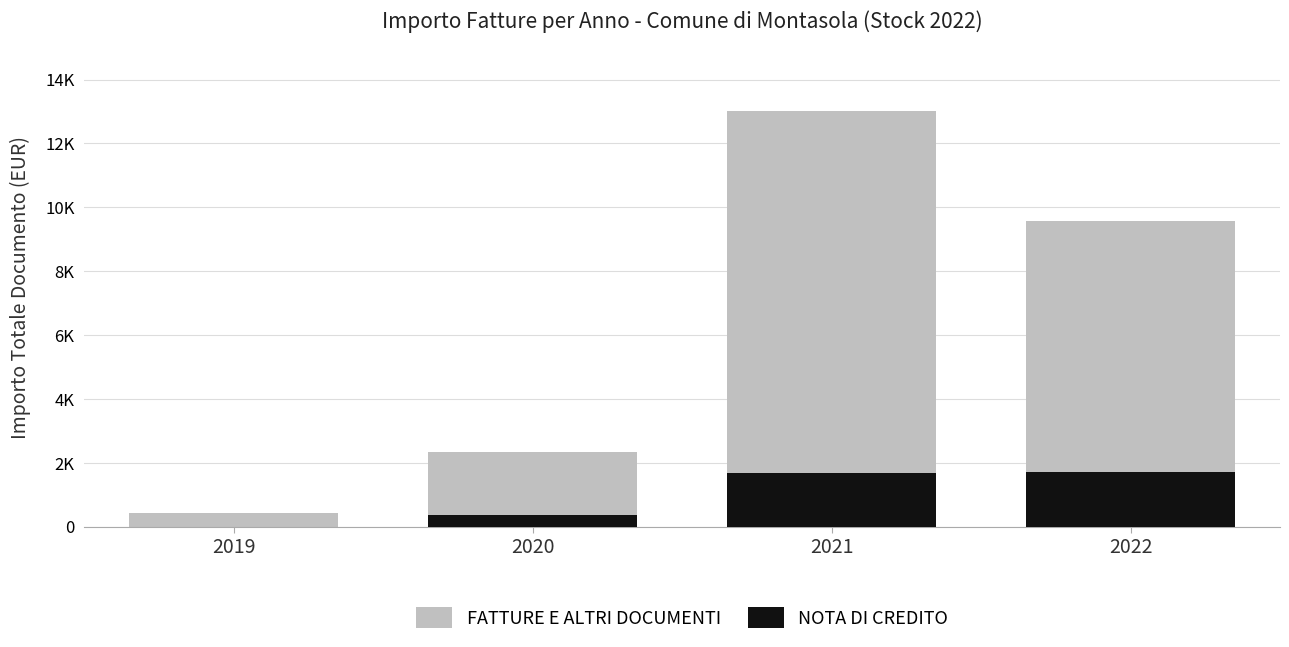

What is the greatest value displayed?

13023.4